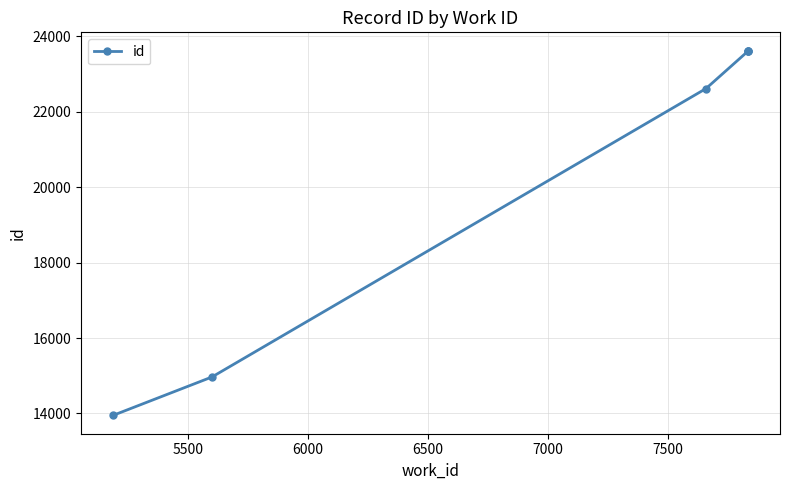

What is the value of the 3rd point from the left?

22612